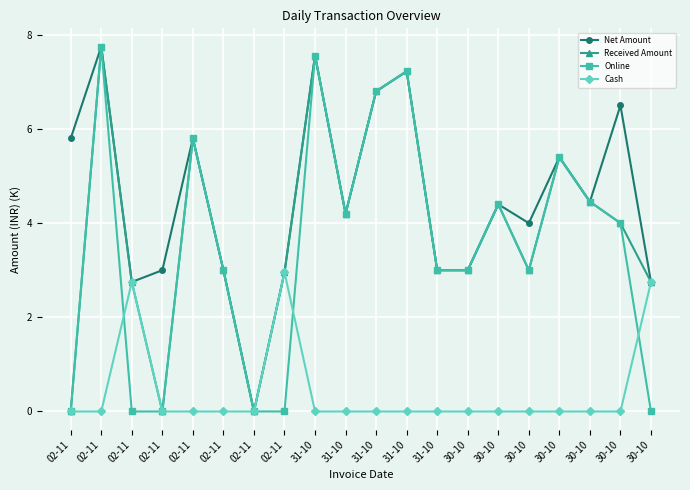

What is the value of the Net Amount point at the 17th from the left?

3.0